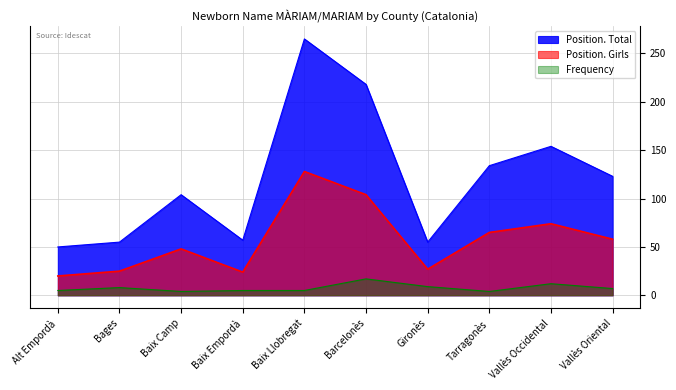

Reading left to right, what are all the values shown in this chart?

Position. Total: 50	55	104	57	265	218	55	134	154	123
Position. Girls: 20	25	48	24	128	104	27	65	74	58
Frequency: 5	8	4	5	5	17	9	4	12	7